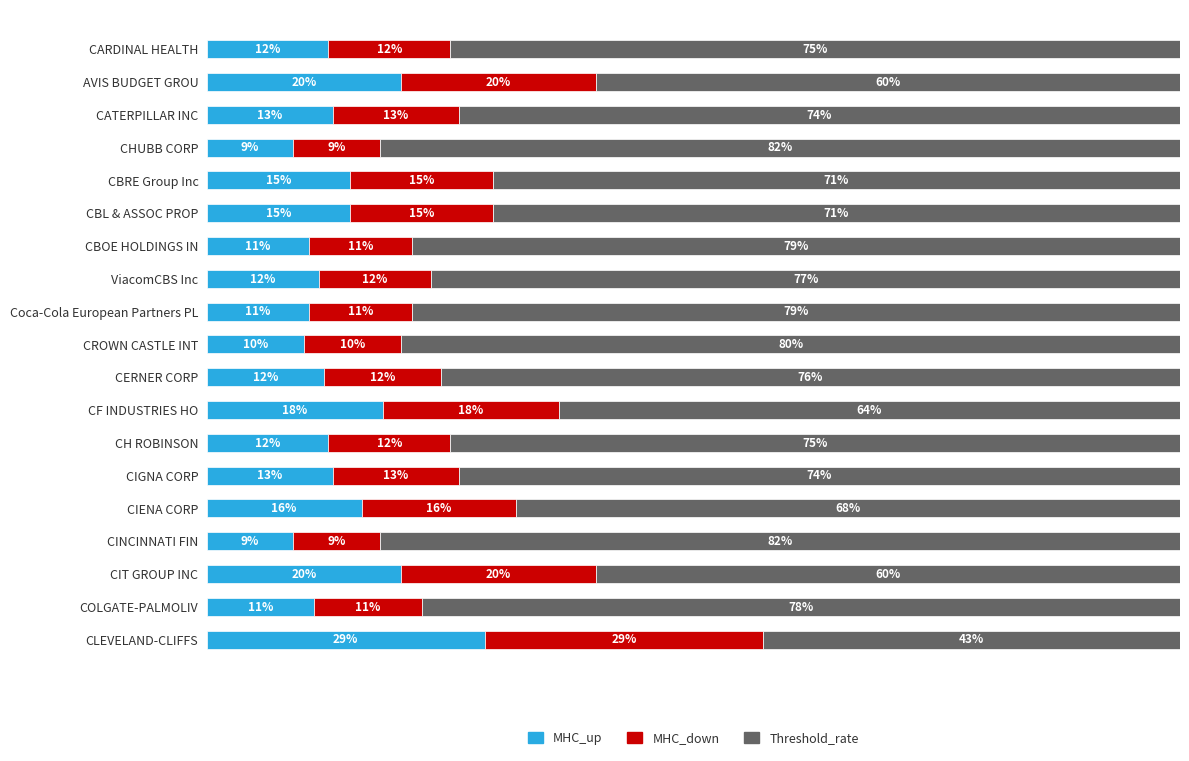

Which category has the highest value in the MHC_up series?

CLEVELAND-CLIFFS